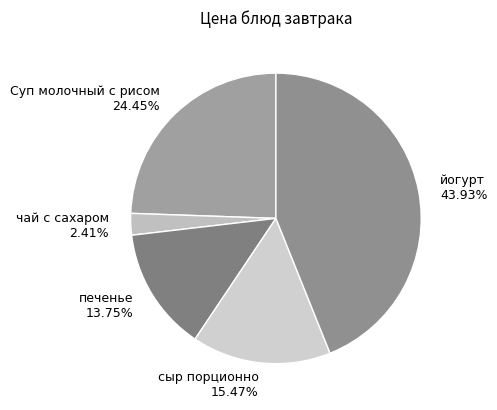

Which has a higher value, печенье or Суп молочный с рисом?

Суп молочный с рисом